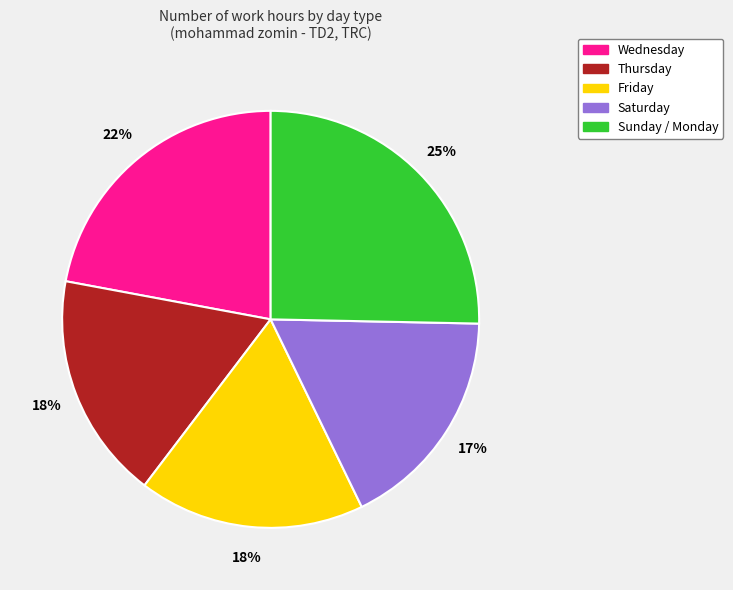

To the nearest percent, what is the average slice percentage?

20%